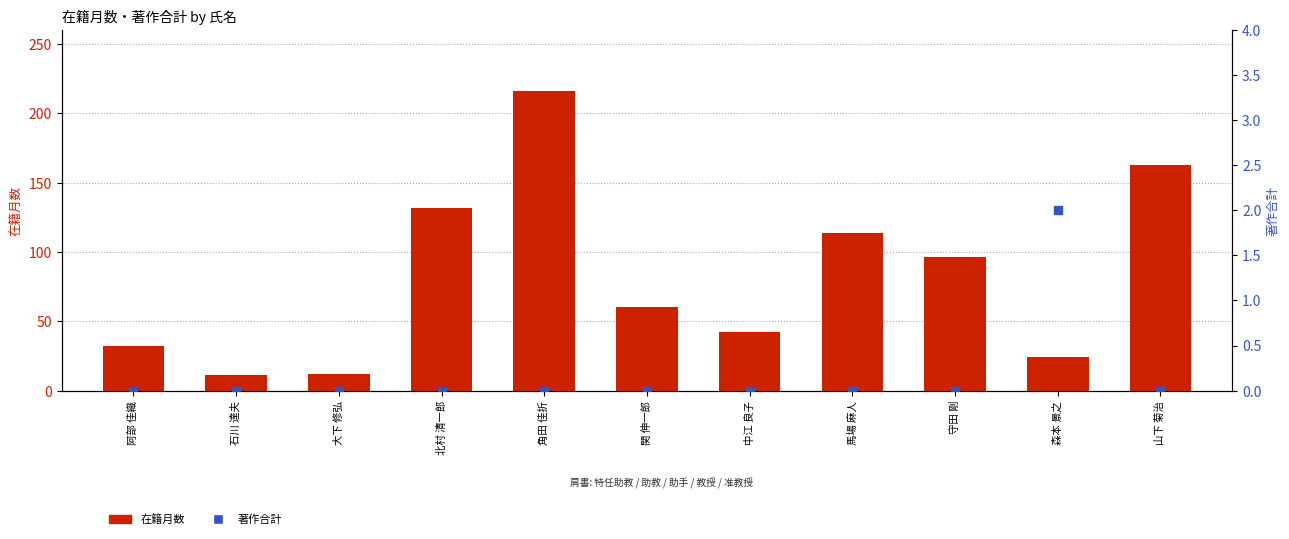

At how many categories does at least one series exceed 8?

11